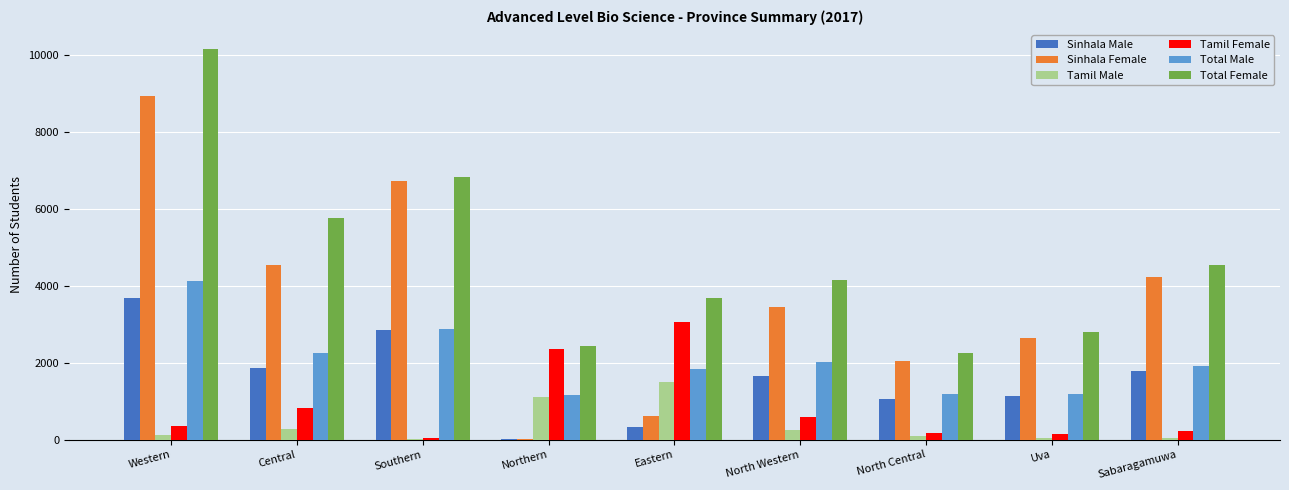

How many data points does each series have?

9